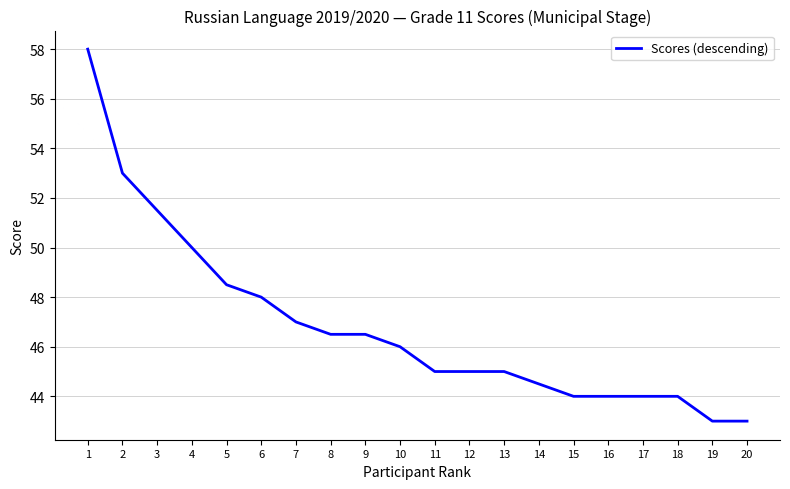

At which label is the value closest to 50?

4